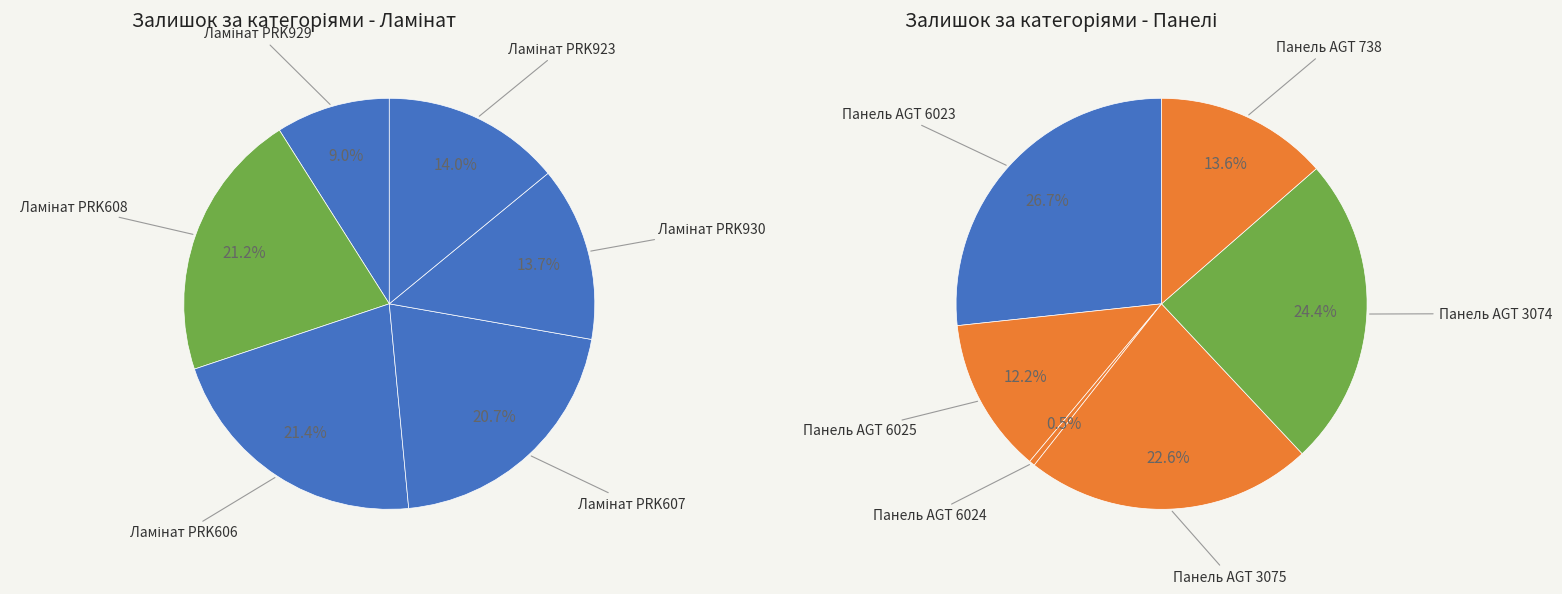

Is the sum of Панель AGT 738 and Ламінат PRK930 greater than half?

No